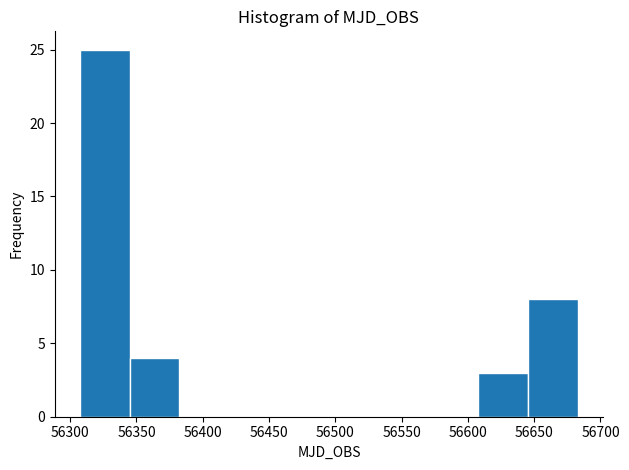

Reading left to right, transcribe this chart: for each bar, give the range it covers on the x-axis and its height. Neither the bar edges nor the heights are printed on the chart, so give them approximately, as read against the axes.

56305 to 56345: 25
56345 to 56380: 4
56380 to 56420: 0
56420 to 56460: 0
56460 to 56495: 0
56495 to 56535: 0
56535 to 56570: 0
56570 to 56610: 0
56610 to 56645: 3
56645 to 56685: 8